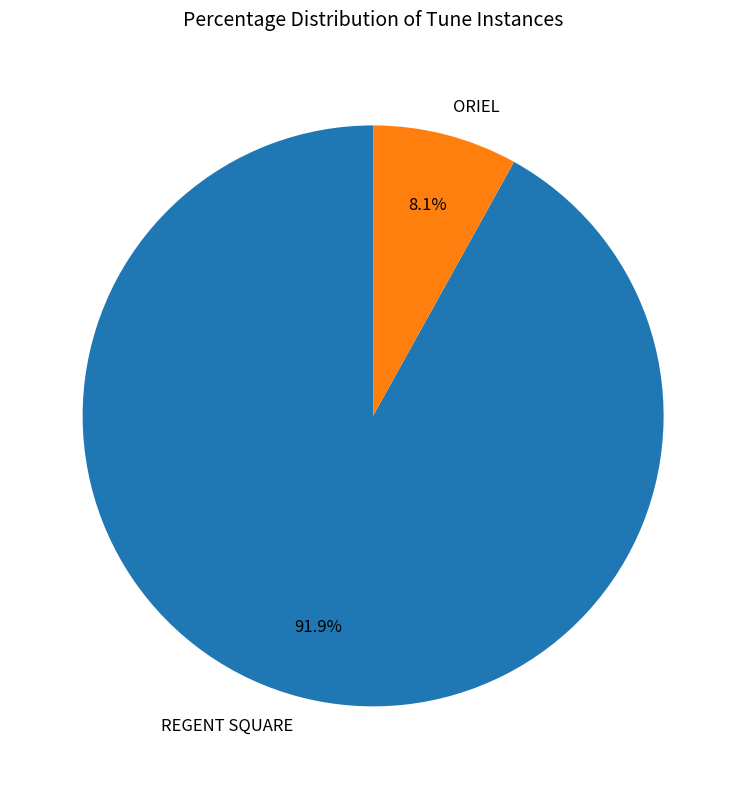

To the nearest percent, what percentage of the pie is ORIEL?

8%